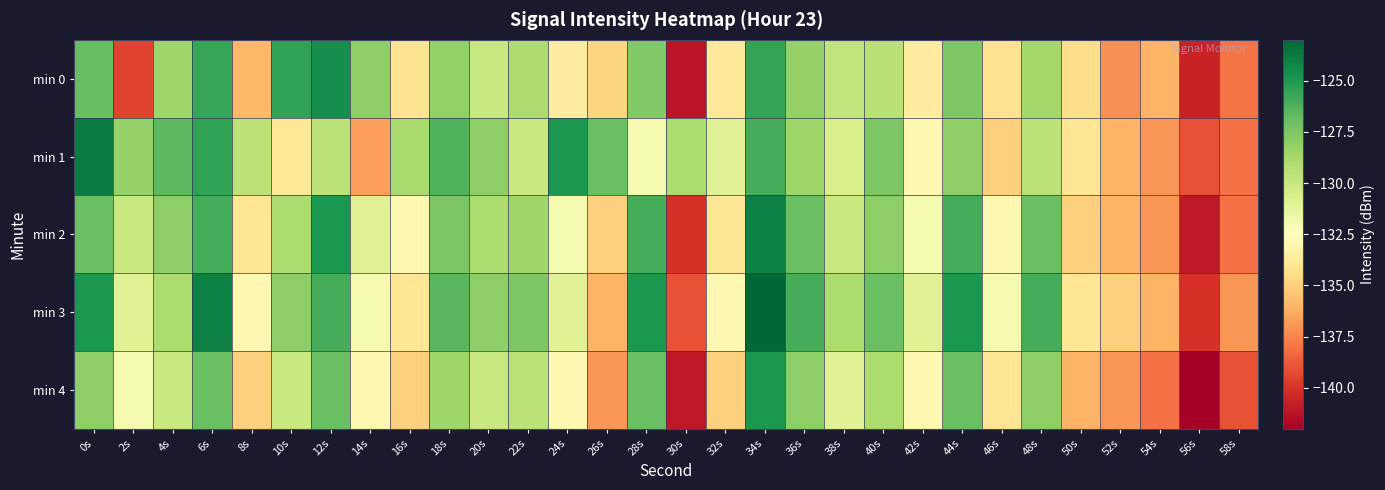

At 10s, list the series in order from smallest to largest.

min 1, min 4, min 2, min 3, min 0